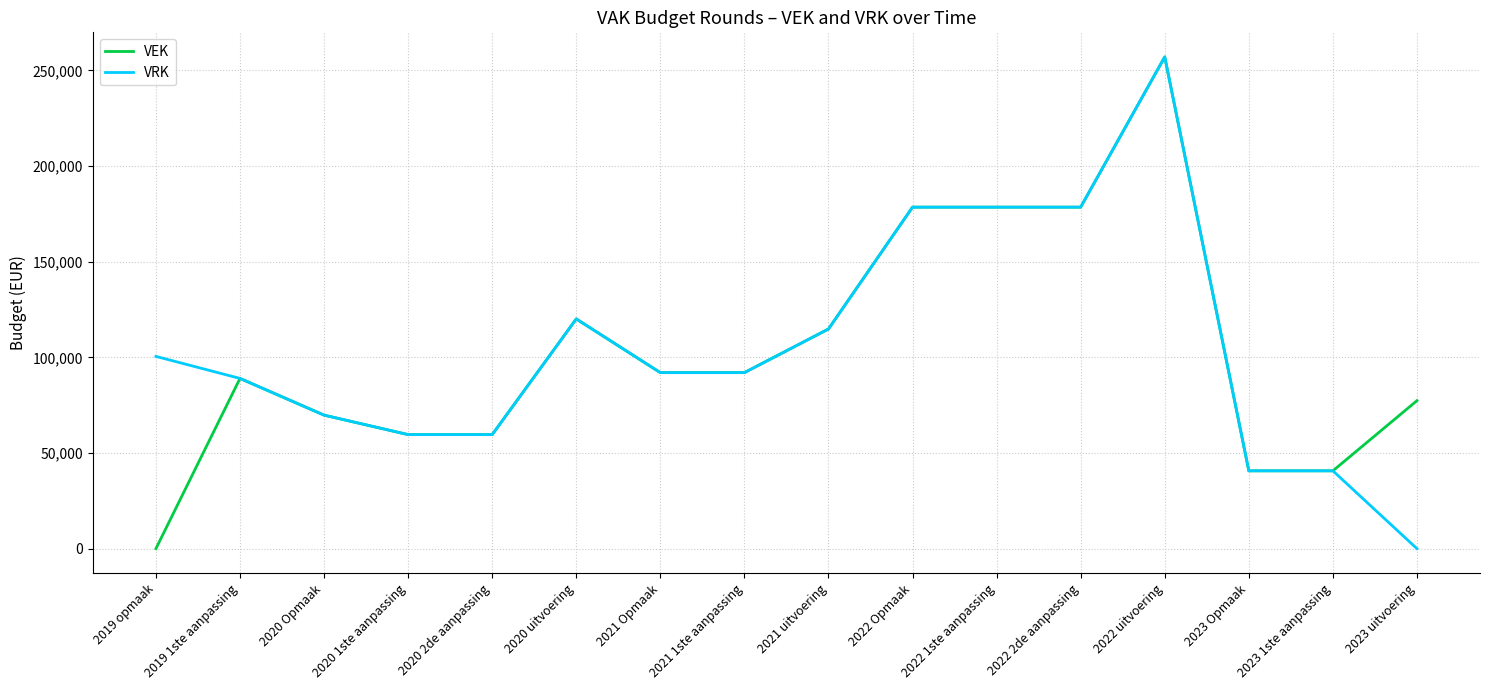

Does the chart have visible grid lines?

Yes